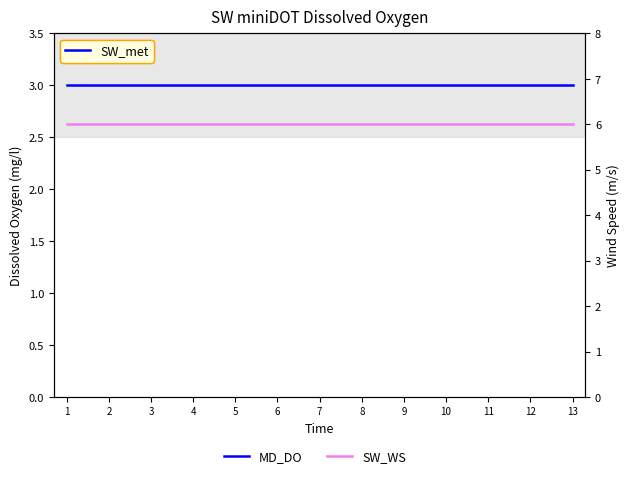

Is the value of MD_DO at 10 greater than the value of SW_WS at 3?

No